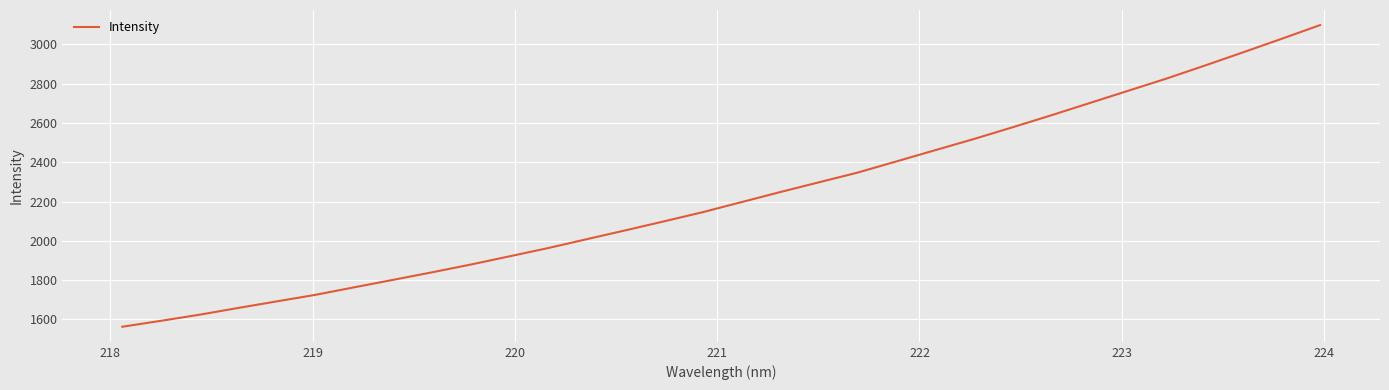

Reading right to left, list all the values displayed in this chart.

3098.4	3028.3	2959.4	2891.5	2824.9	2762.3	2699.7	2637.0	2576.3	2516.7	2460.0	2403.1	2346.5	2297.3	2247.7	2196.6	2145.7	2099.0	2053.2	2008.2	1963.1	1921.0	1879.2	1839.8	1801.7	1764.0	1725.7	1692.4	1658.9	1624.5	1593.3	1563.1